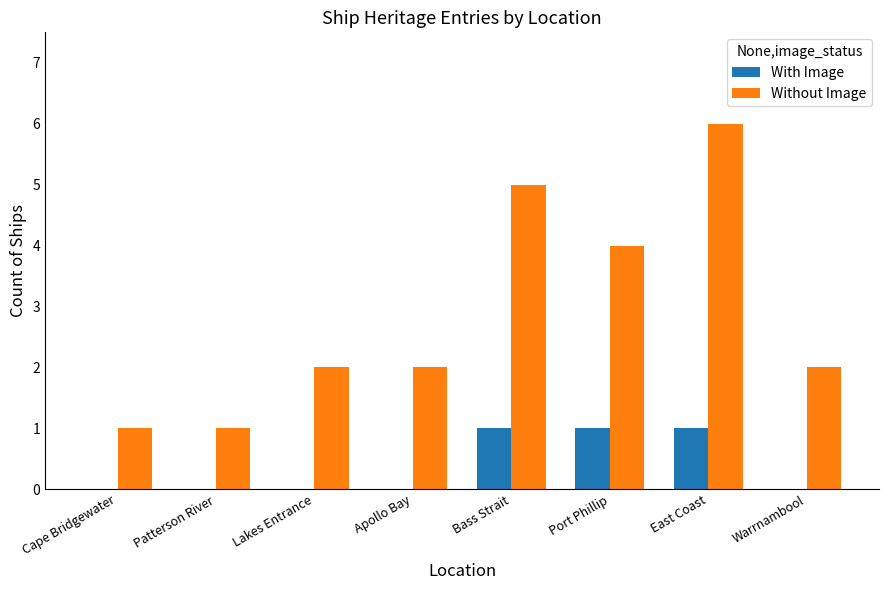

What is the sum of all With Image values?

3